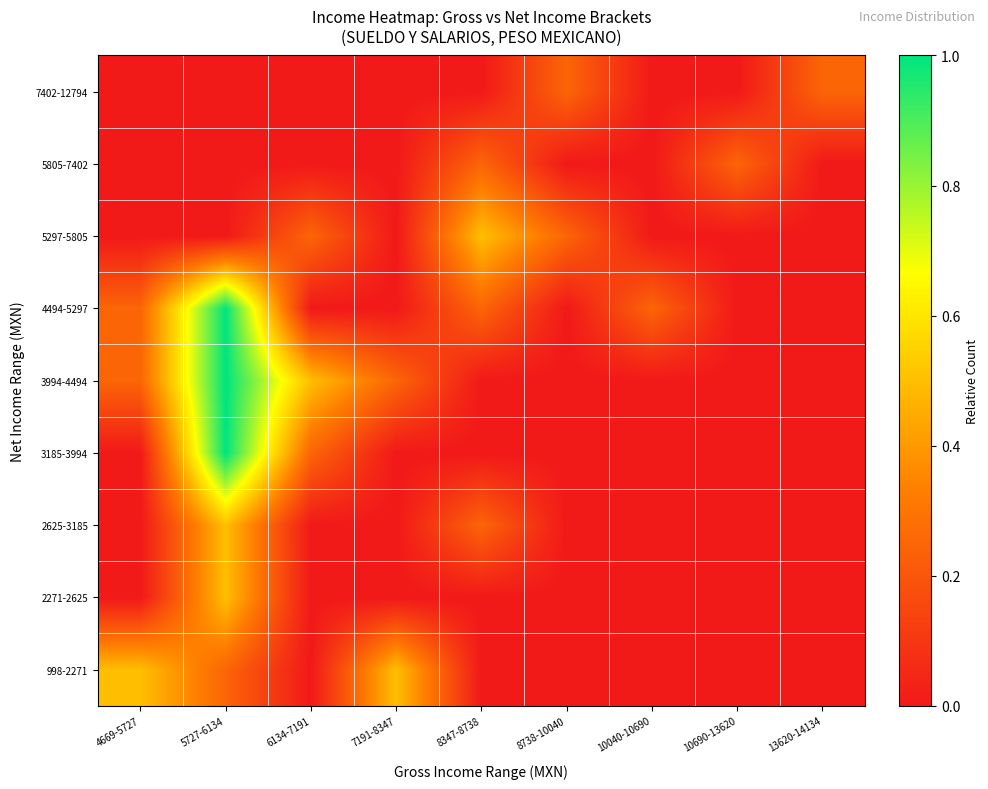

At 6134-7191, list the series in order from largest to smallest.

3994-4494, 3185-3994, 5297-5805, 998-2271, 2271-2625, 2625-3185, 4494-5297, 5805-7402, 7402-12794